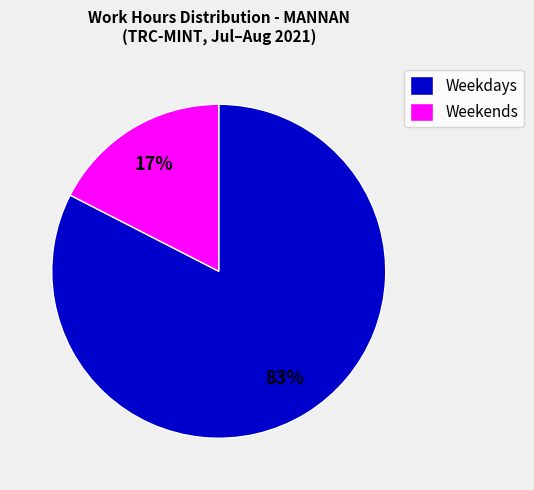

How many slices are in this pie chart?

2